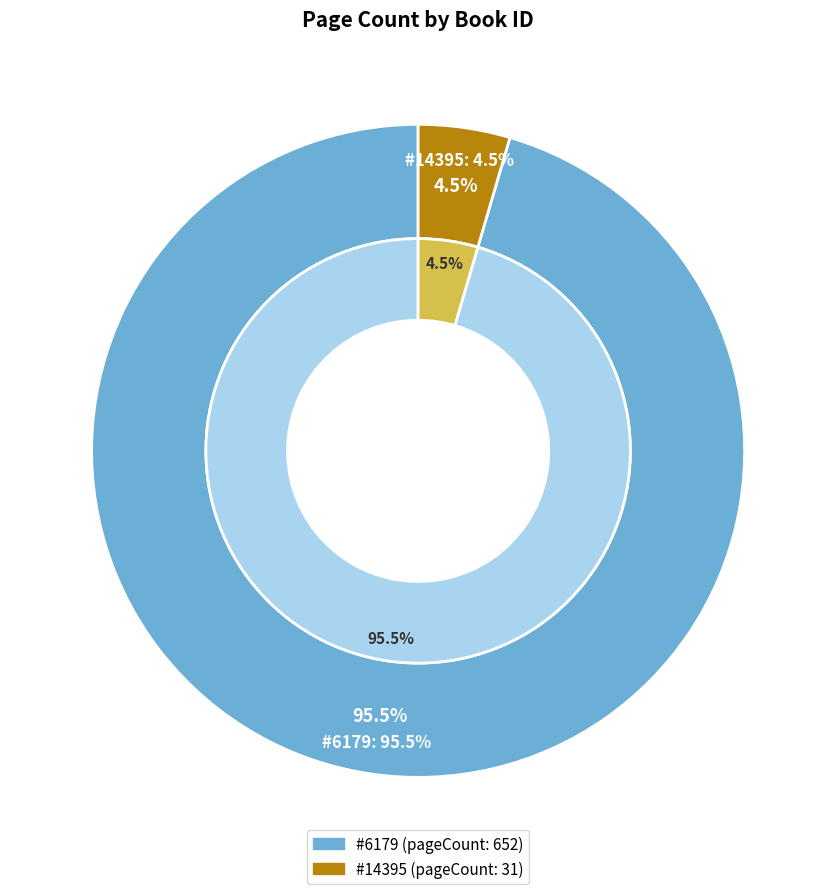

Does 14395 account for over 50% of the chart?

No